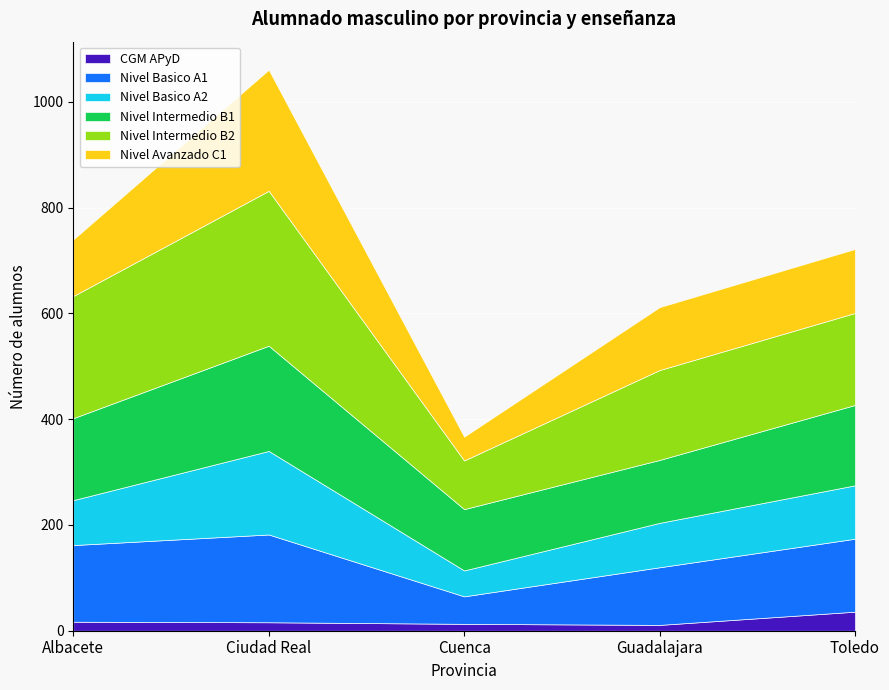

What are all the series names shown in the legend?

CGM APyD, Nivel Basico A1, Nivel Basico A2, Nivel Intermedio B1, Nivel Intermedio B2, Nivel Avanzado C1